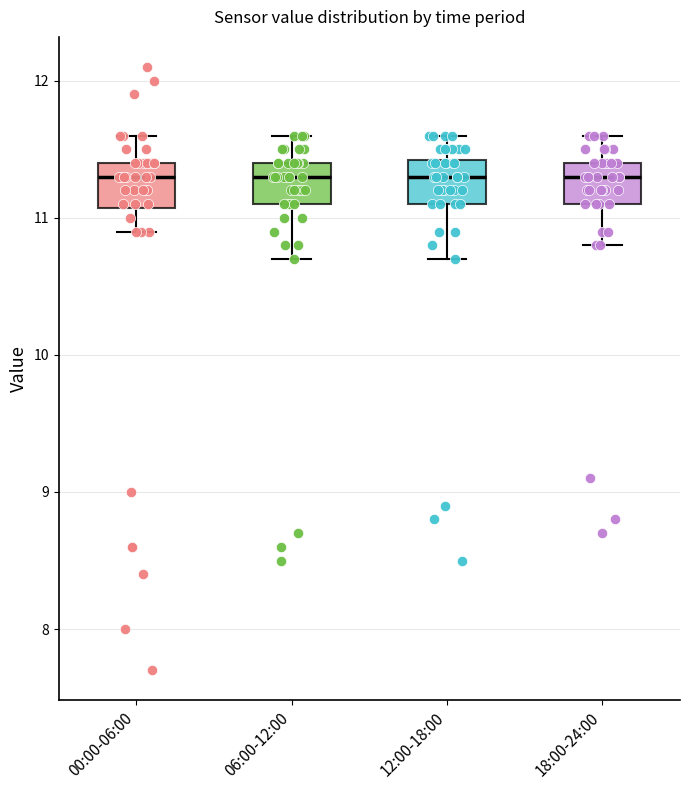

Where is the lower edge of the box for 06:00-12:00 on the y-axis? The values are not printed on the chart, so give them approximately, as read against the axis.

11.1